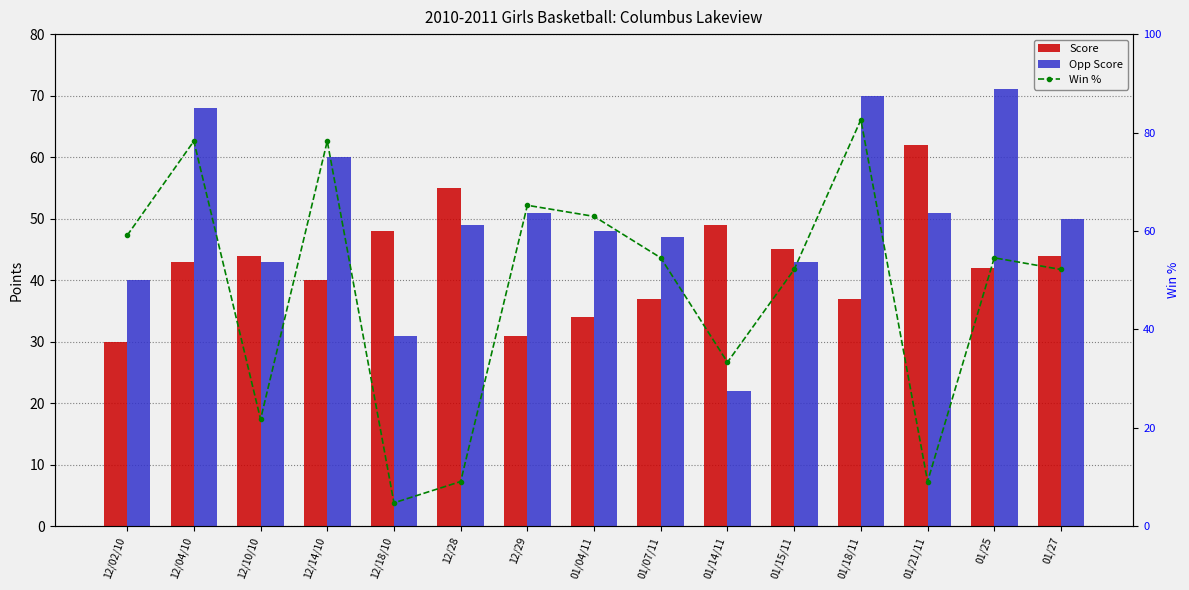

Which series has the largest range (max minus min)?

Win %